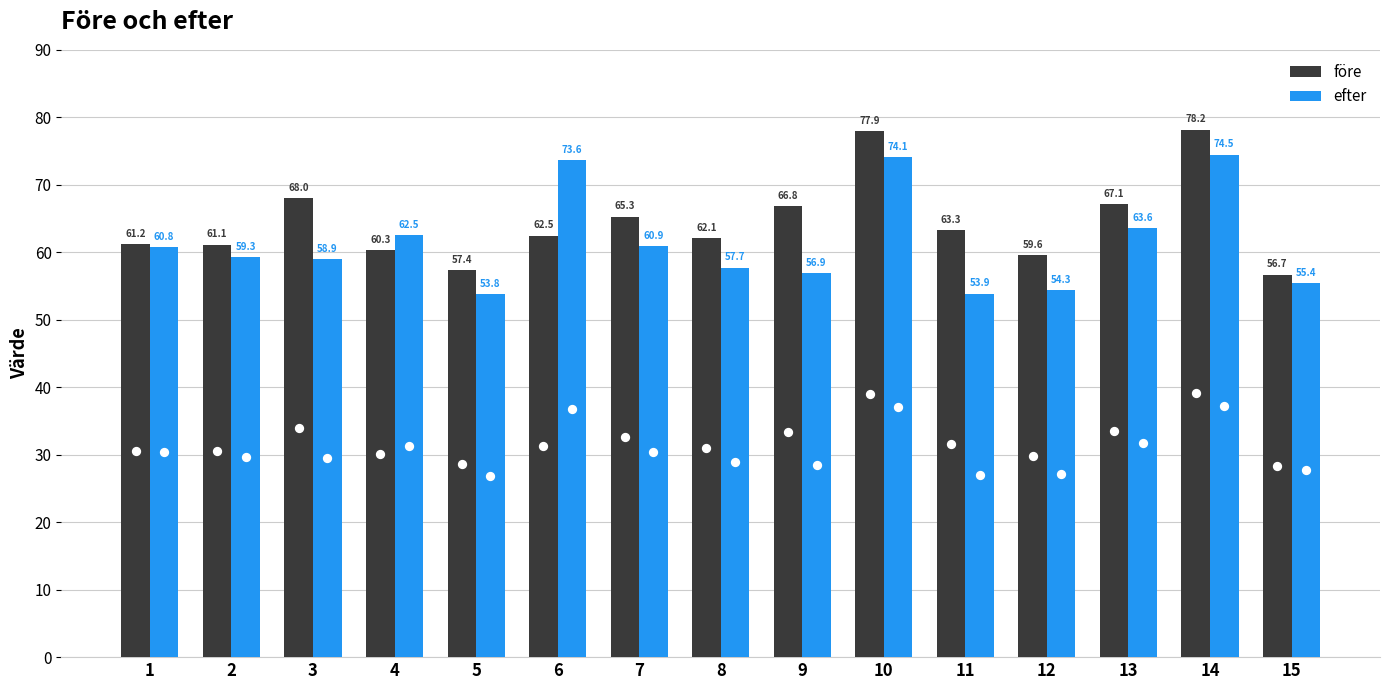

What are all the series names shown in the legend?

före, efter